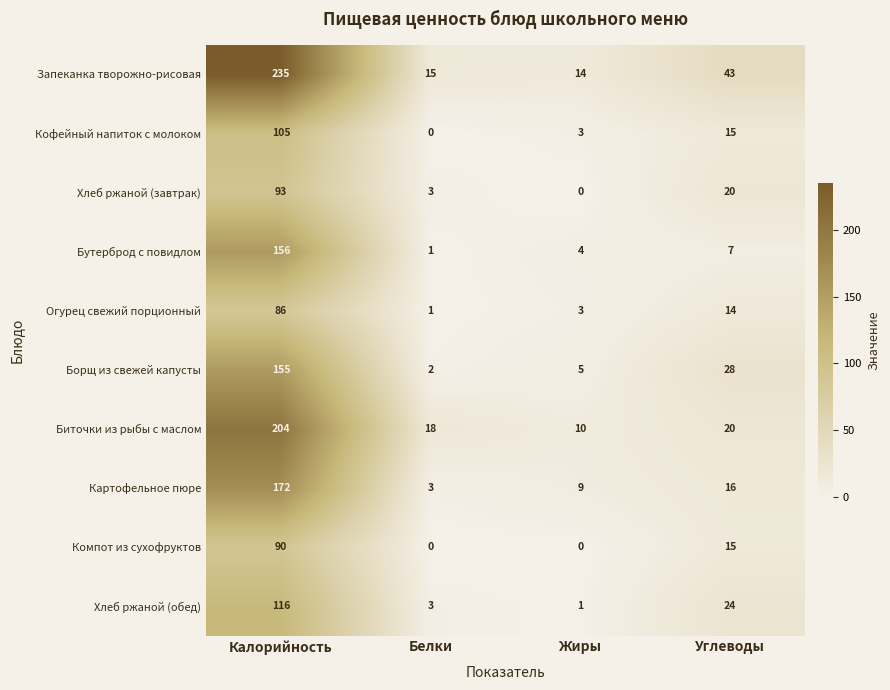

What is the difference between the maximum and minimum values in the Компот из сухофруктов series?

90